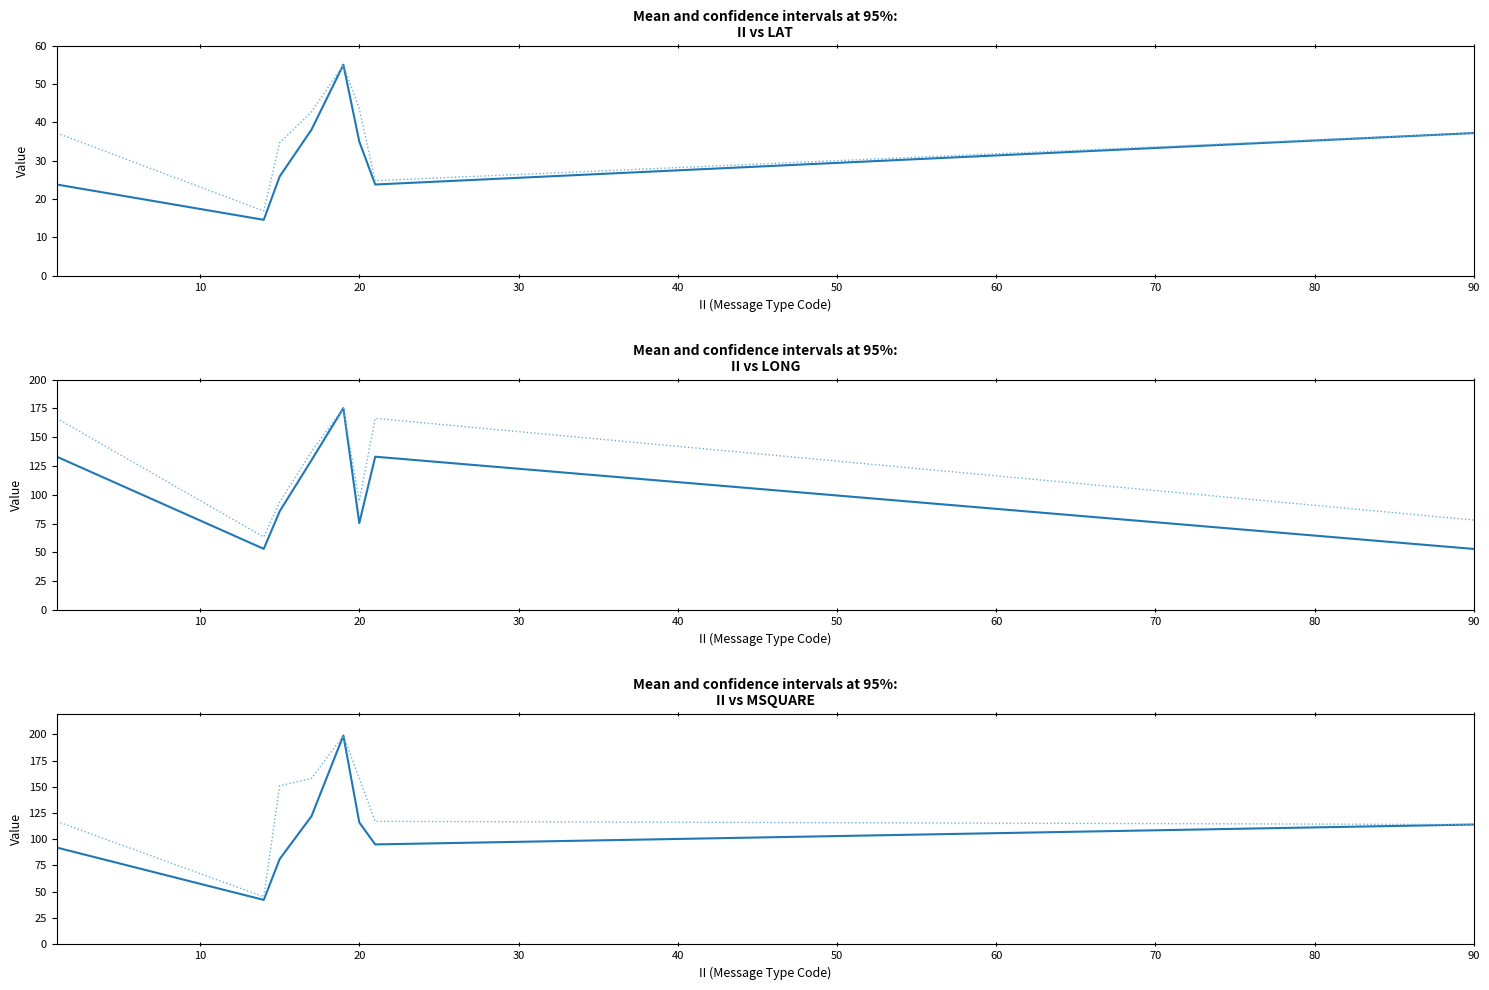

What is the value of the mean point at the 3rd from the left?

81